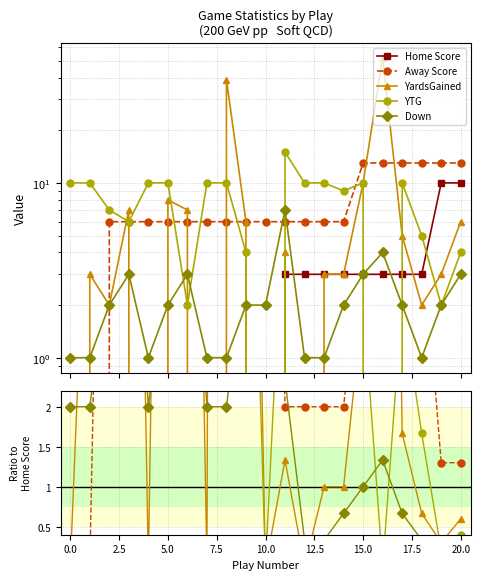

In Down, how many points are lower than both neighbors (excluding endpoints)?

2